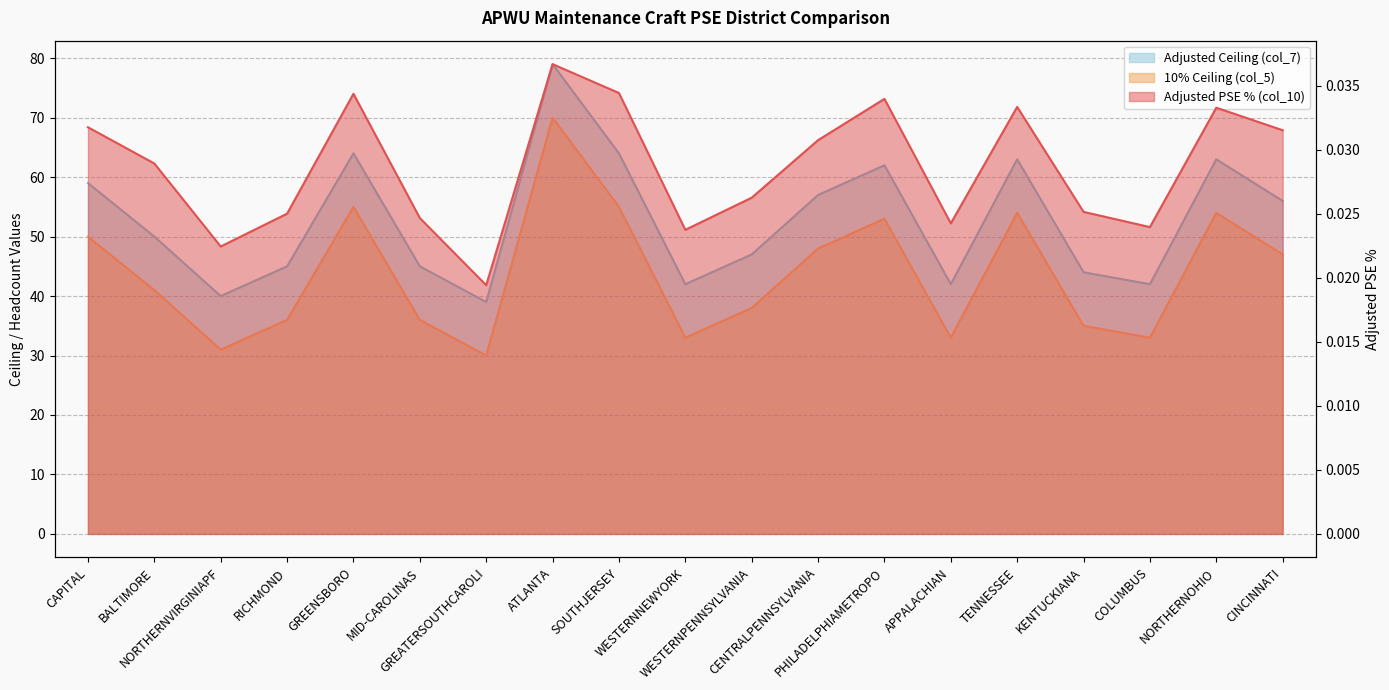

Which category has the lowest value across all series?

GREATERSOUTHCAROLI